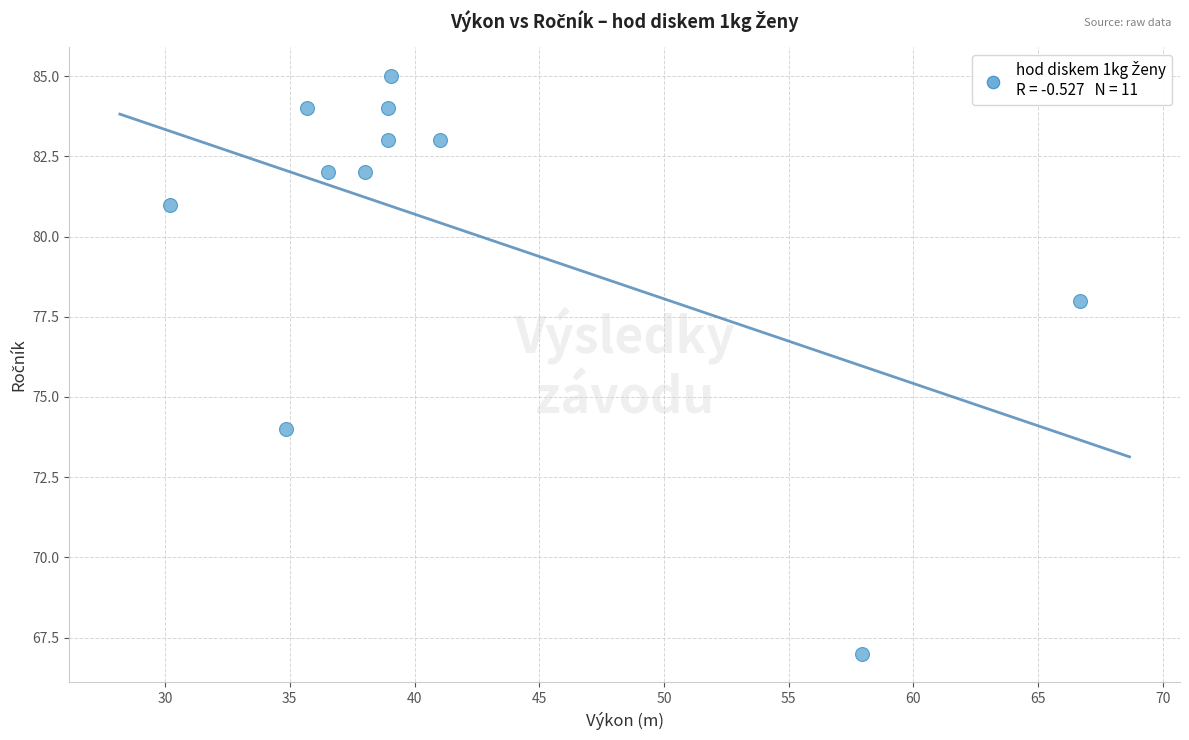

What is the range of Y values (max minus min)?

18